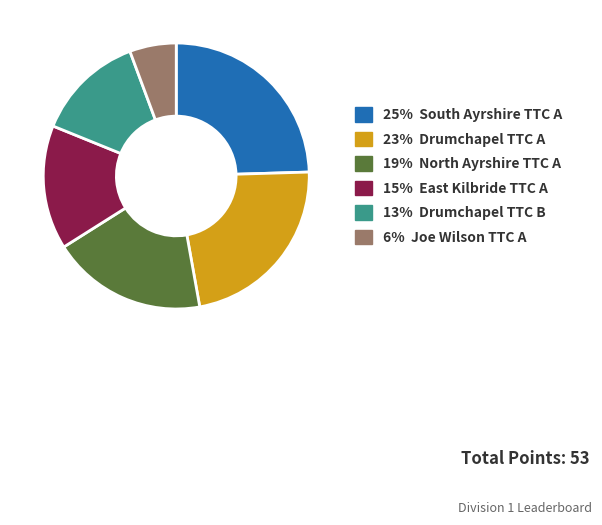

Is there a majority slice in this chart?

No